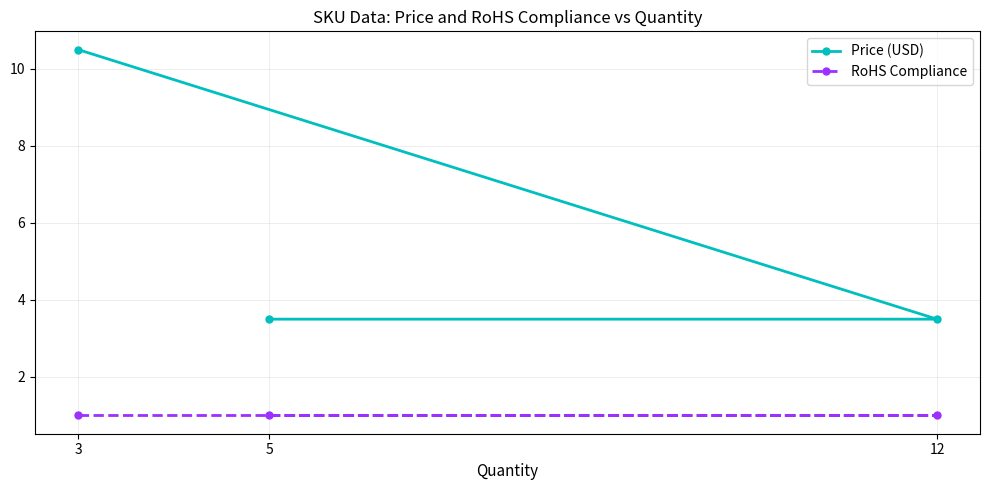

True or false: RoHS Compliance has a value of 1.0 at 12.

True